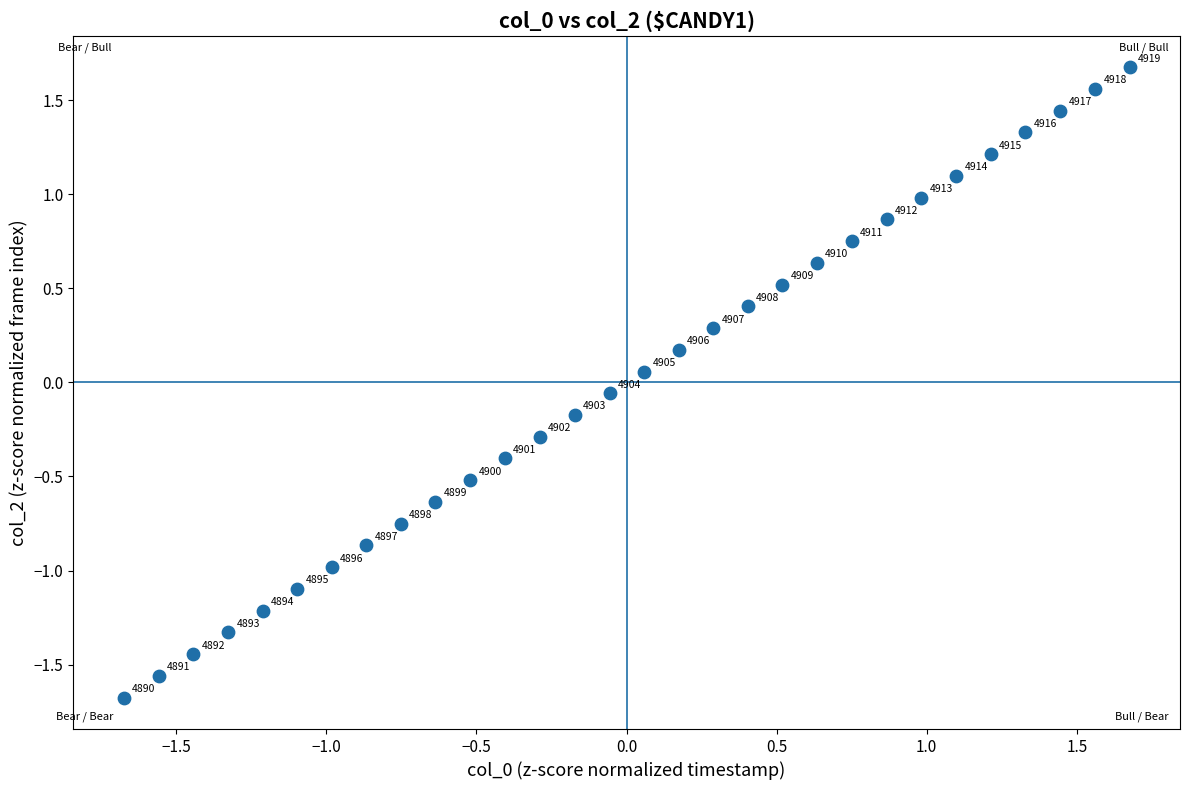

What is the range of X values (max minus min)?

3.4